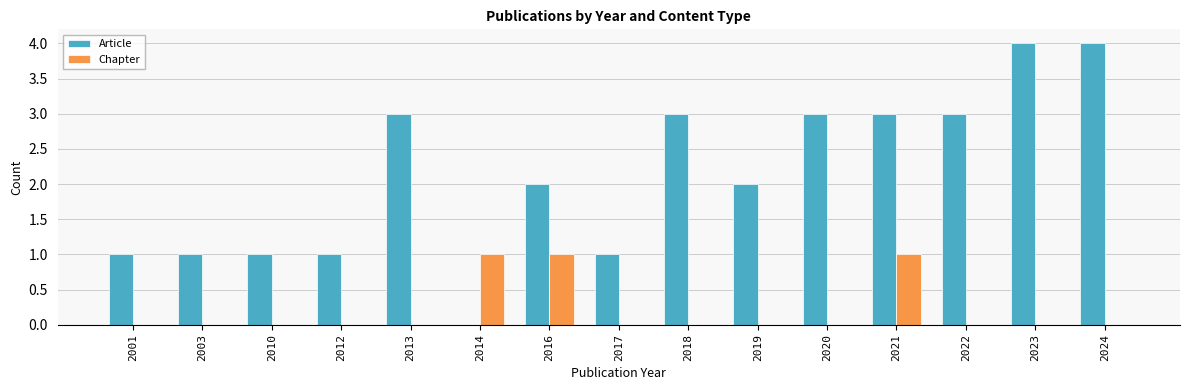

What is the total value across all series at 2021?

4